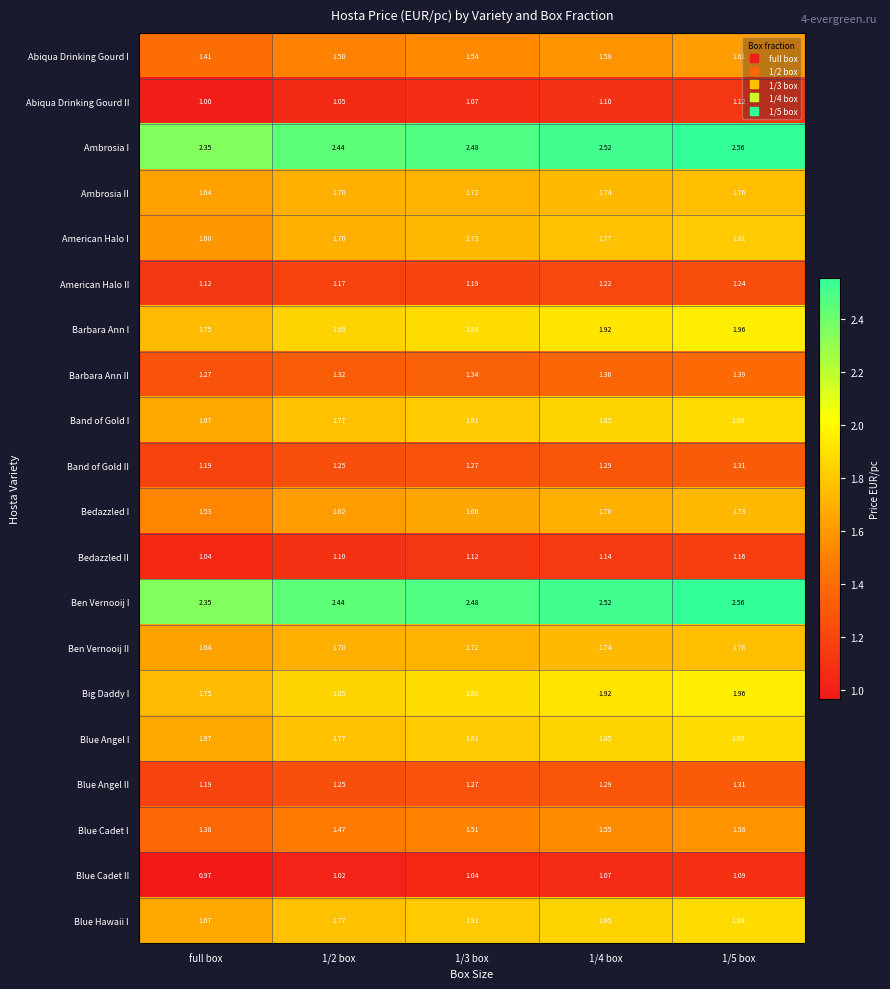

Is the value of Band of Gold II at 1/2 box greater than the value of Band of Gold I at 1/5 box?

No